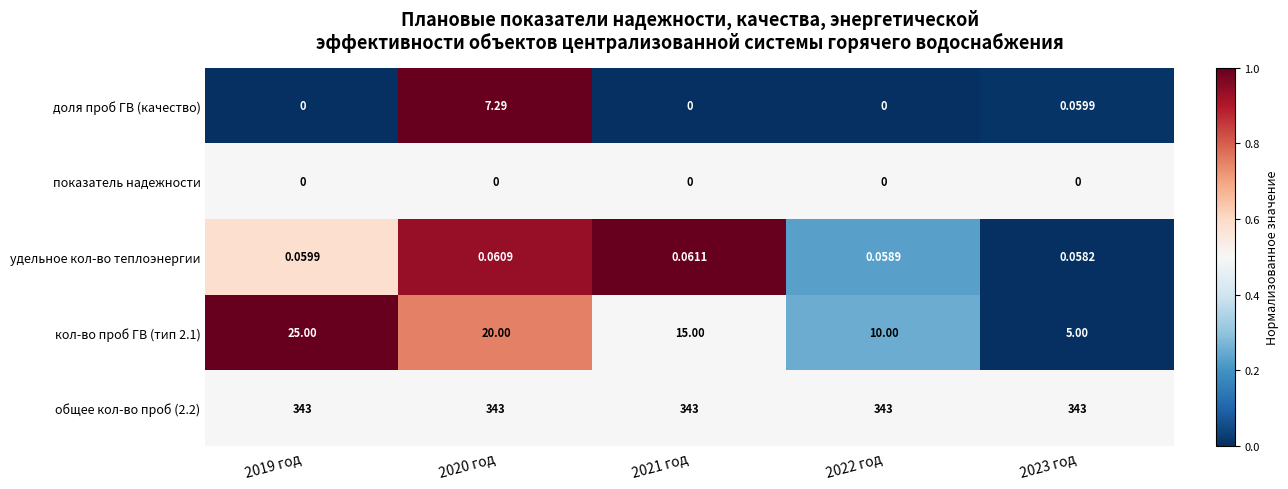

Is the value of доля проб ГВ (качество) at 2022 год greater than the value of общее кол-во проб (2.2) at 2023 год?

No